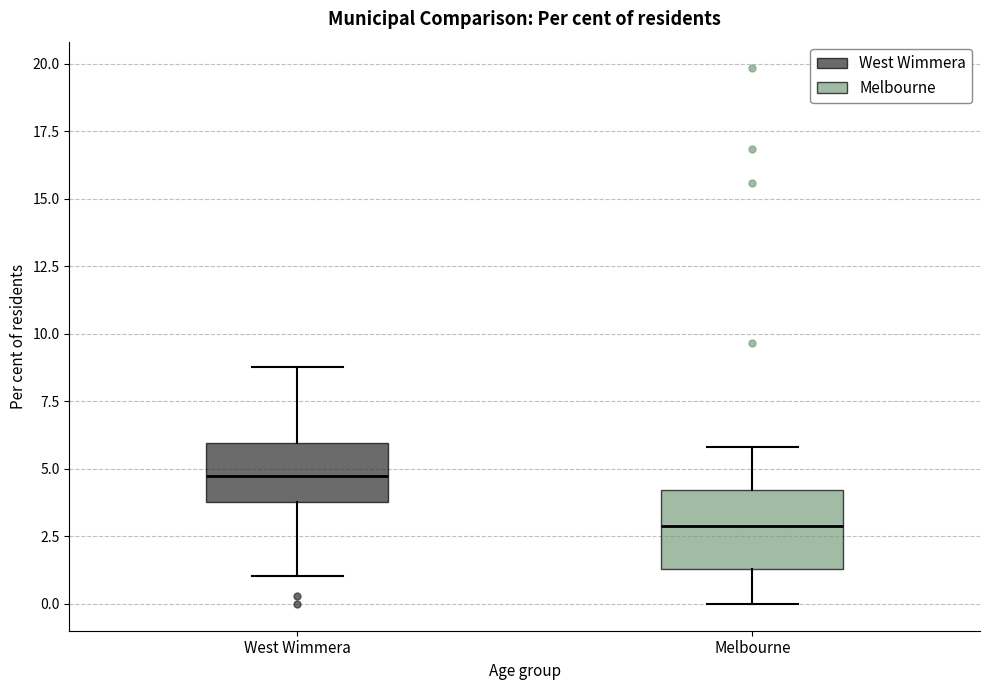

Reading left to right, transcribe this box plot: for each box, give where its median line is, the range the box spans, and where its two whiskers end, as read against the y-axis. The values are not printed on the chart, so give them approximately, as read against the axis.

West Wimmera: median 4.5, box 4.0 to 6.0, whiskers 1.0 to 9.0
Melbourne: median 3.0, box 1.5 to 4.0, whiskers 0.0 to 6.0